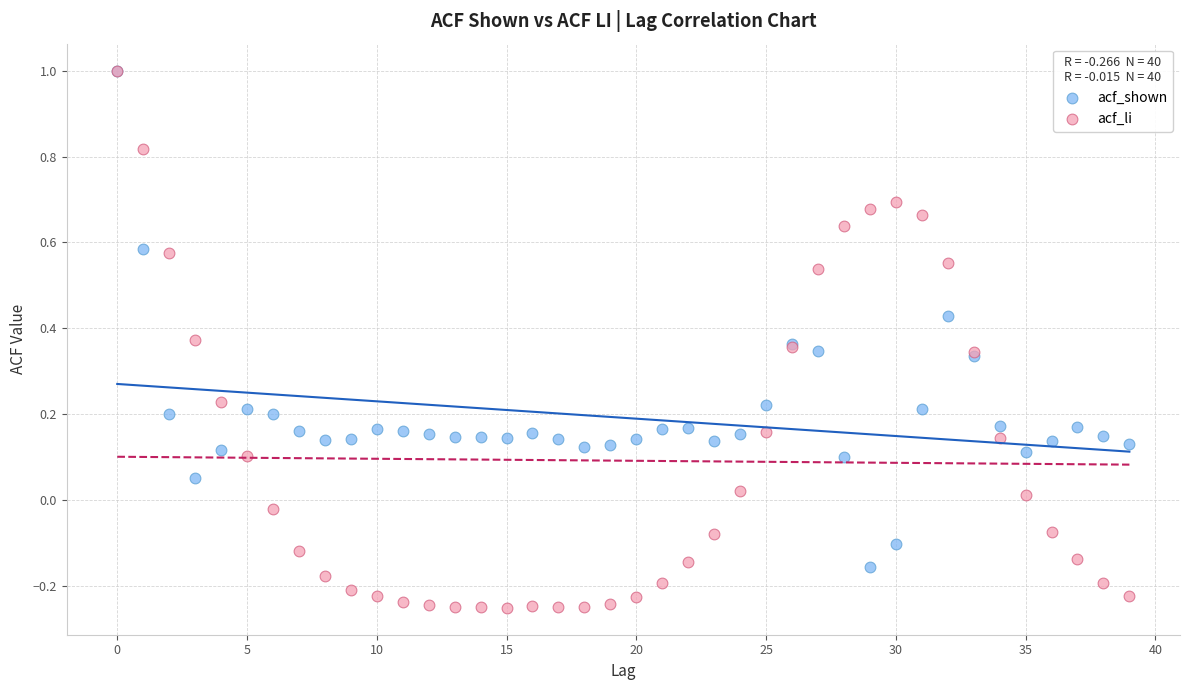

Which series contains the lowest Y value?

acf_li